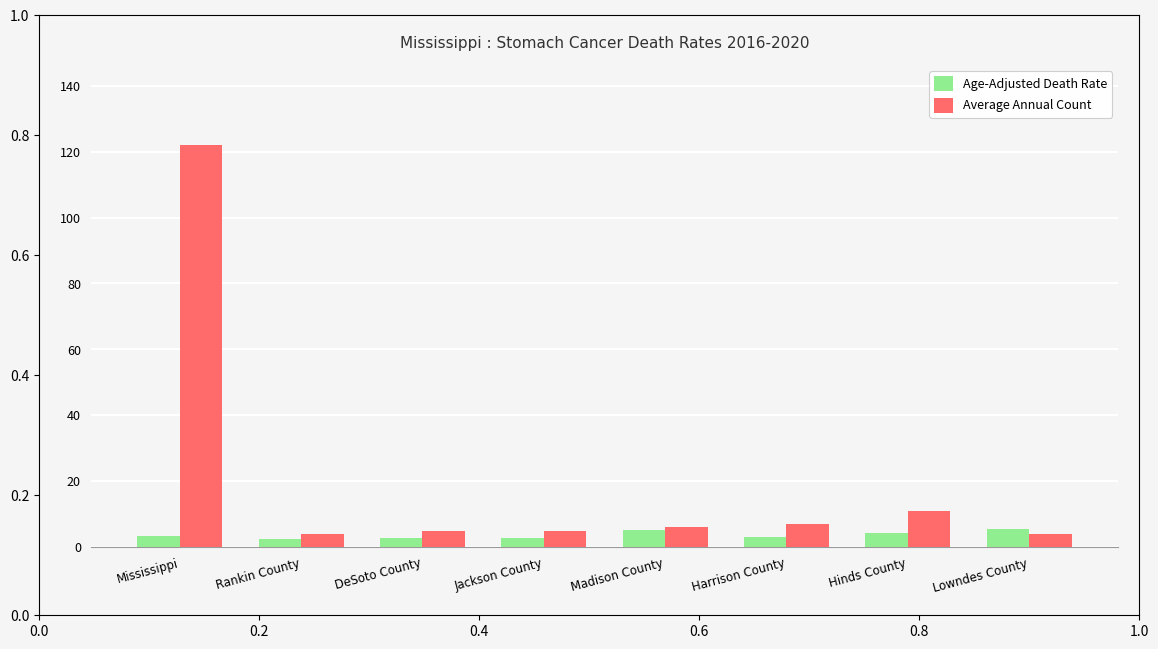

What is the sum of the Age-Adjusted Death Rate values at Hinds County and DeSoto County?

6.9